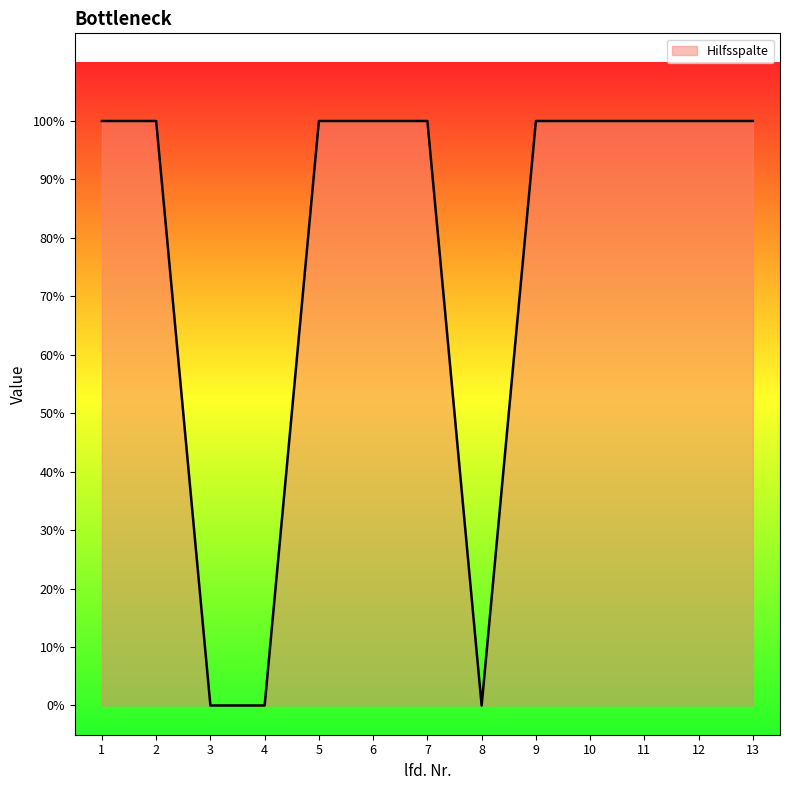

Does the chart have visible grid lines?

No